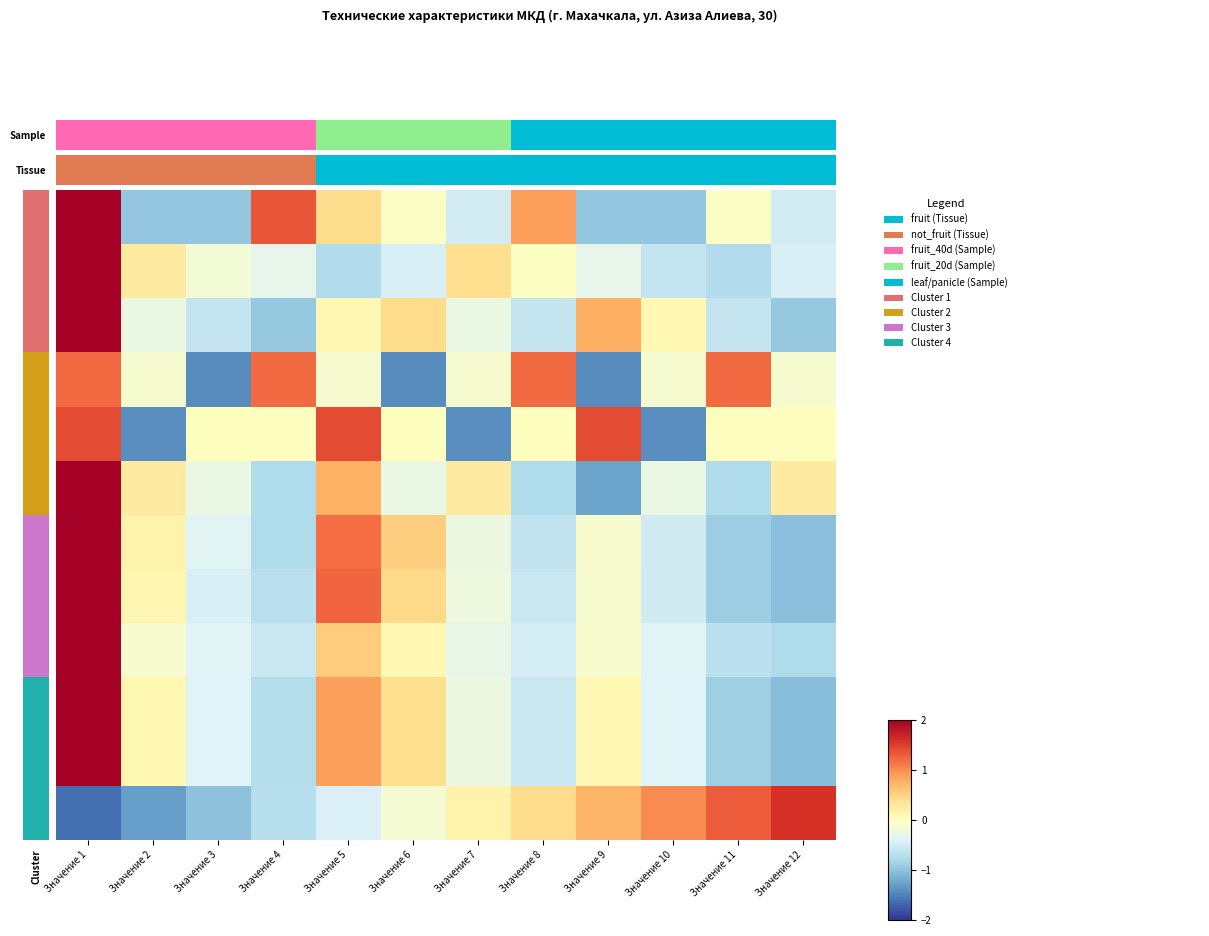

What is the total value across all series at Значение 12?

-2.6